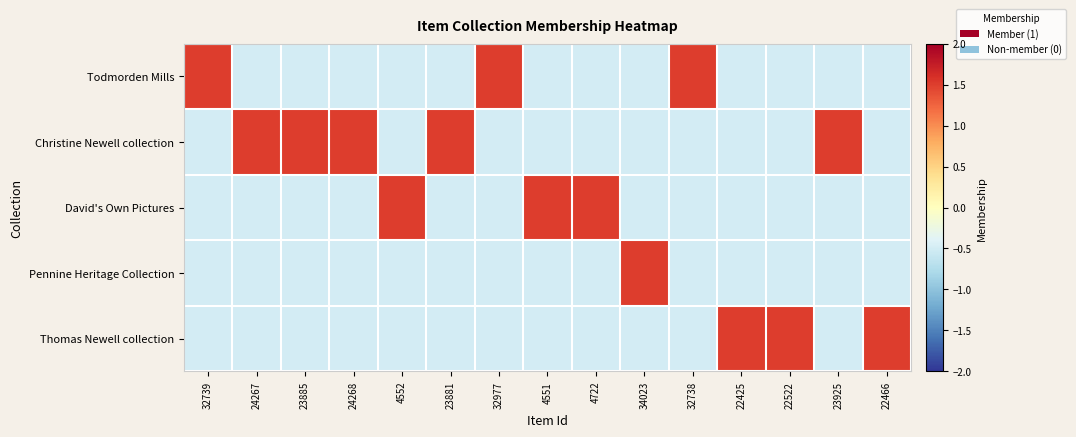

How many data points does each series have?

15